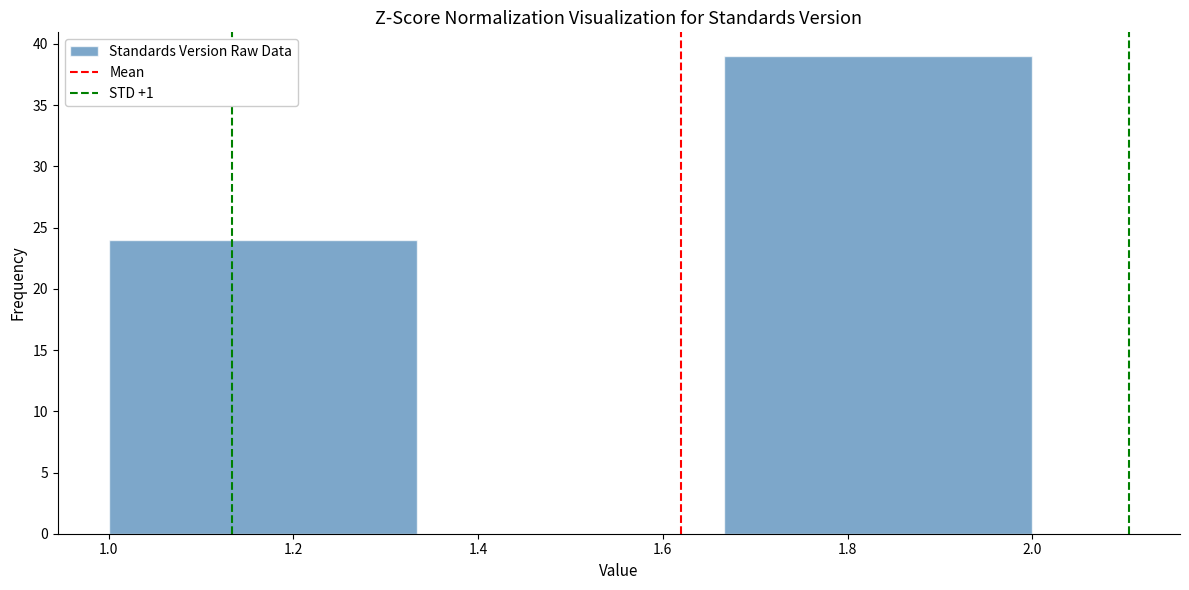

Reading left to right, transcribe this chart: for each bar, give the range it covers on the x-axis and its height. Neither the bar edges nor the heights are printed on the chart, so give them approximately, as read against the axes.

1.00 to 1.34: 24
1.34 to 1.66: 0
1.66 to 2.00: 39